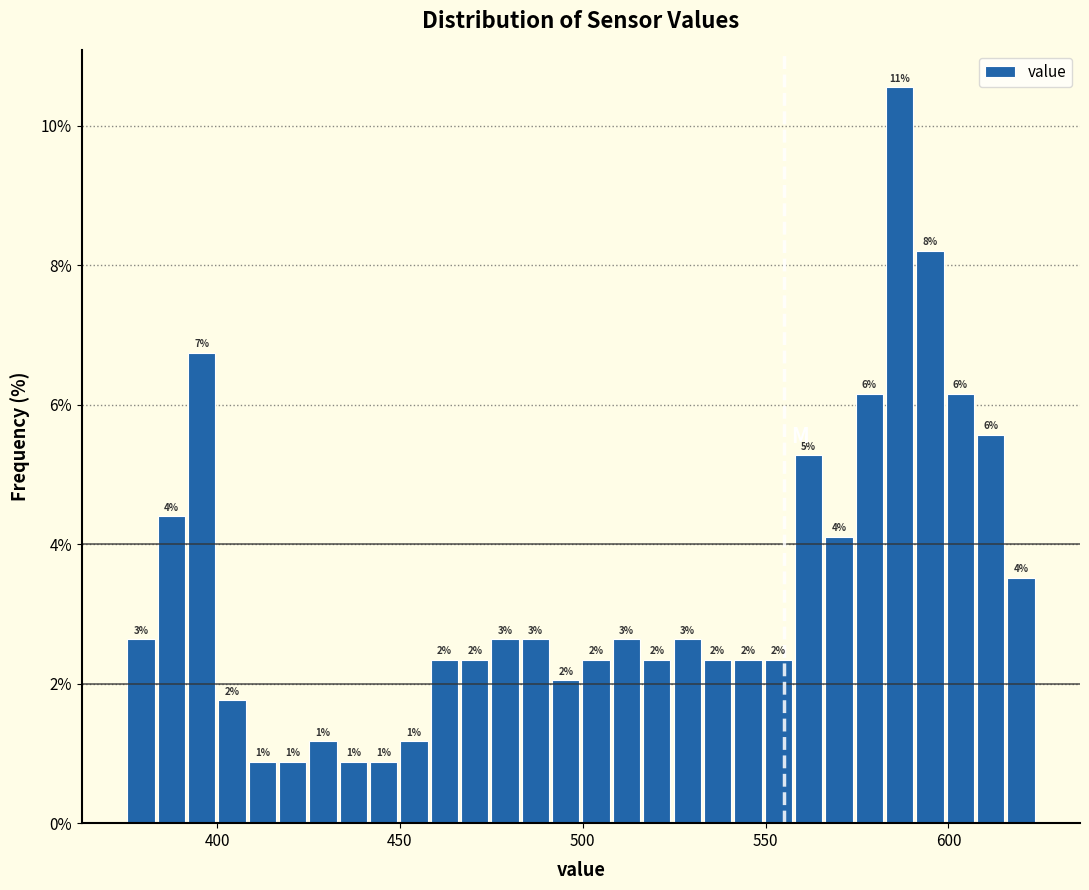

Around what value on the x-axis is the tallest bar? Give the approximate position of its centre, as read against the axis.

585